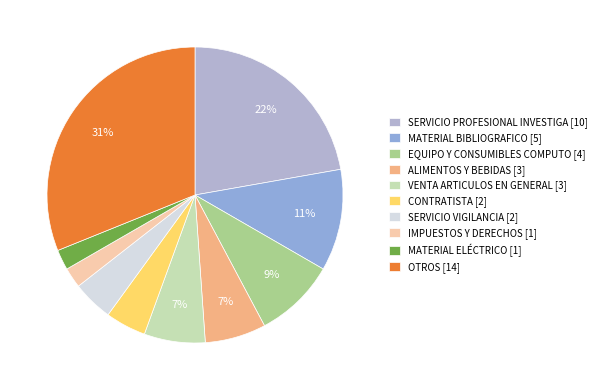

To the nearest percent, what is the difference between the largest and smallest slice percentages?

29%